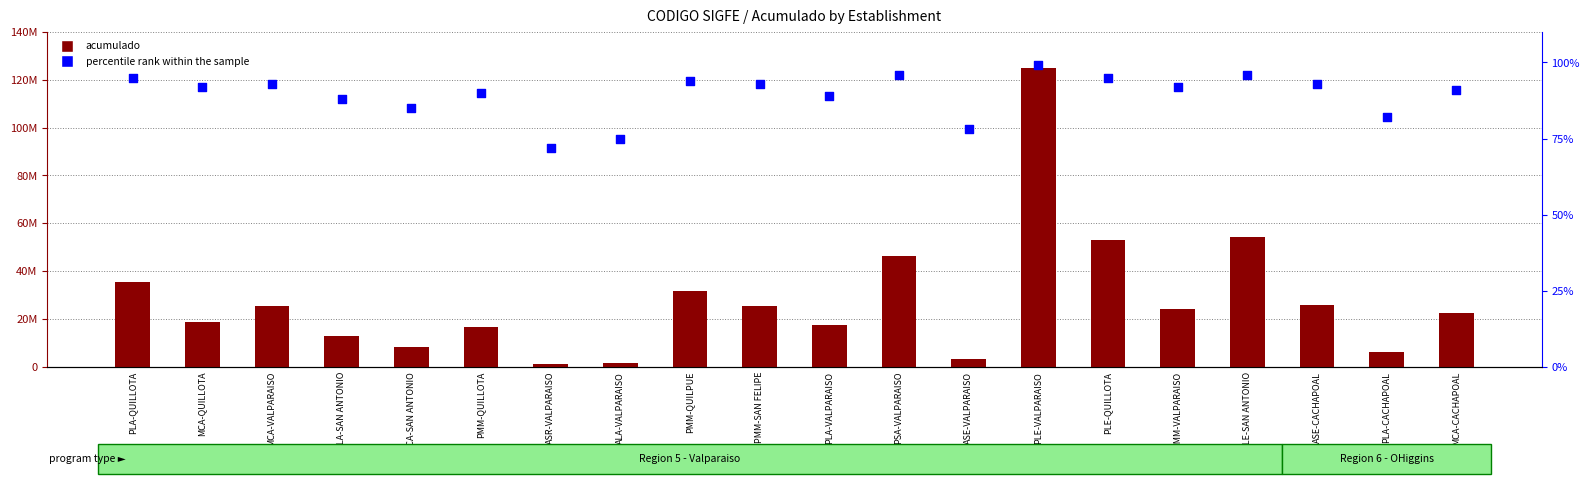

Which series has the largest Y range (max minus min)?

acumulado